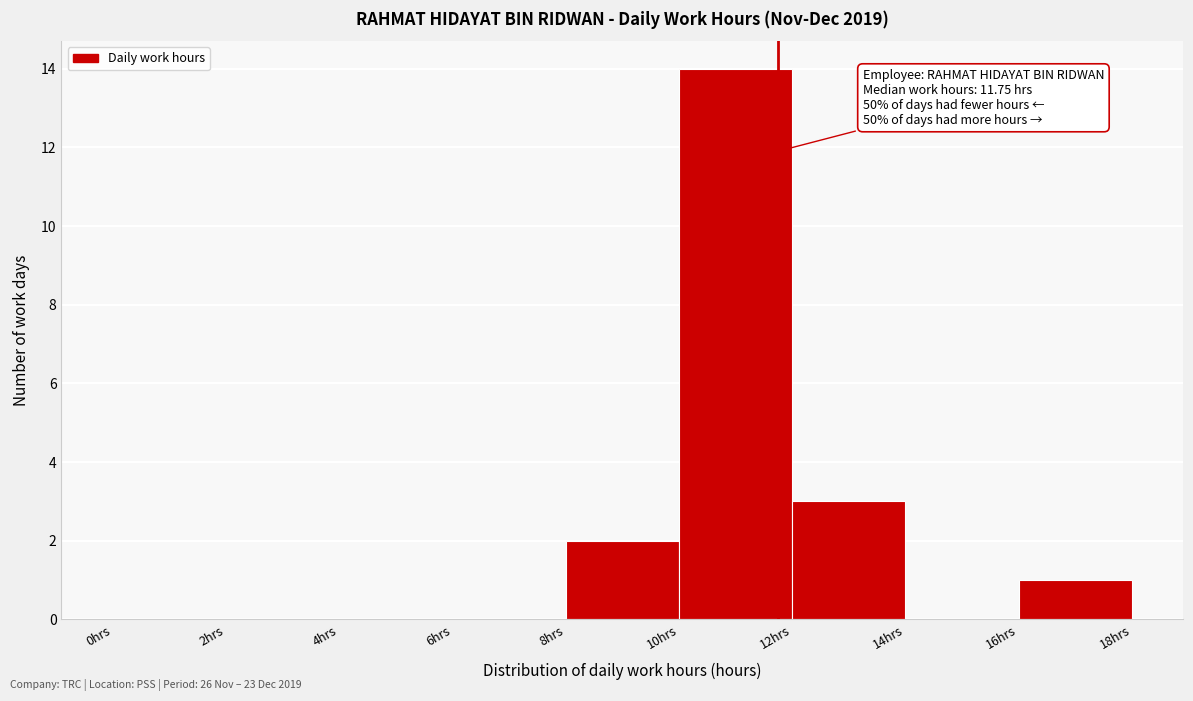

Which range on the x-axis has the tallest bar?

10 to 12